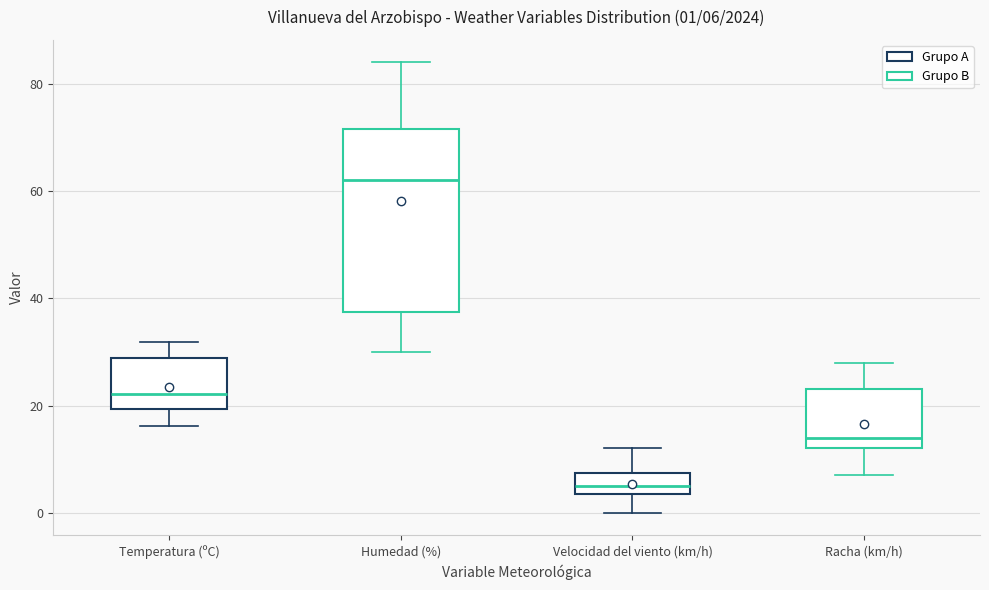

Which box is the tallest, from its lower edge to its upper edge?

Humedad (%)